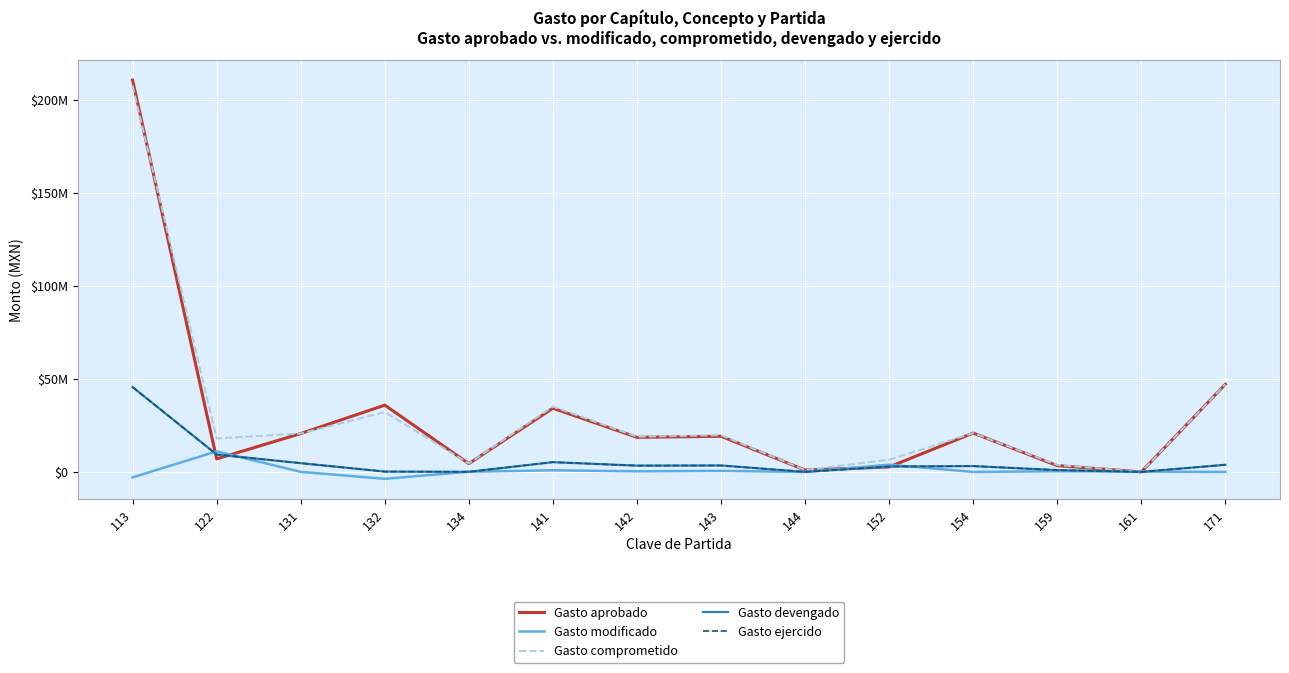

At which label does Gasto ejercido reach its minimum?

144